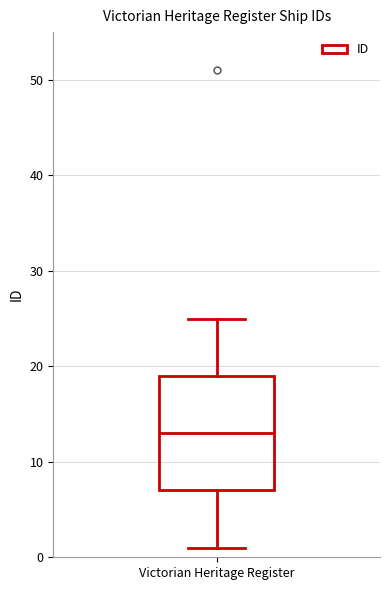

Where is the upper edge of the box for Victorian Heritage Register on the y-axis? The values are not printed on the chart, so give them approximately, as read against the axis.

19